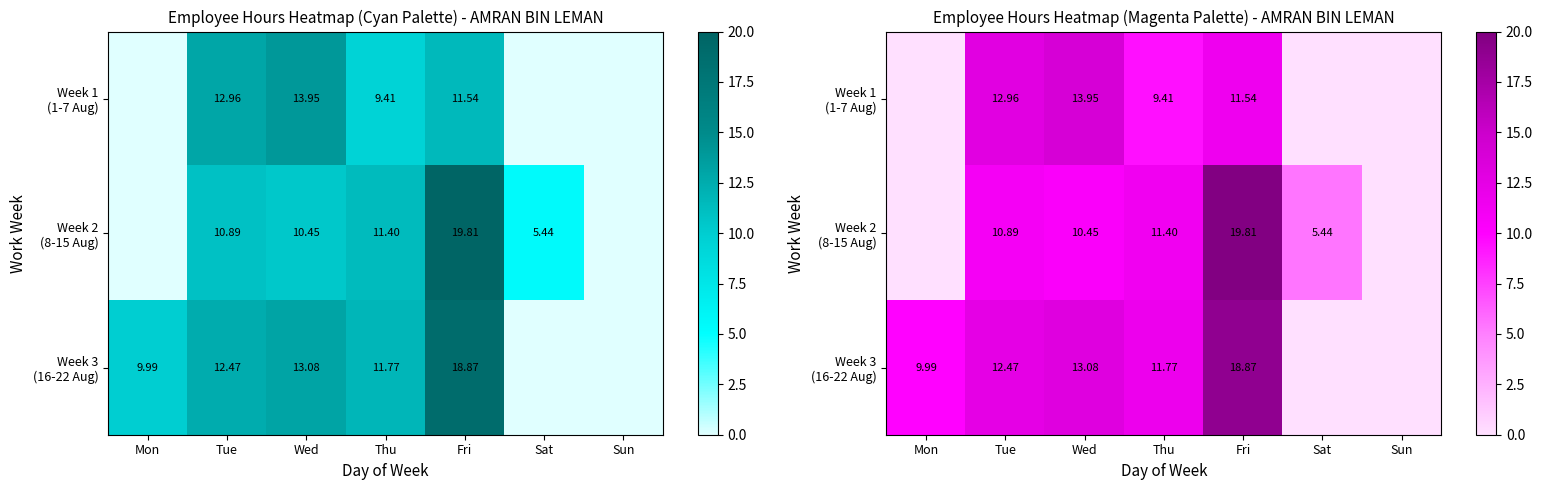

Which category has the lowest value across all series?

Mon